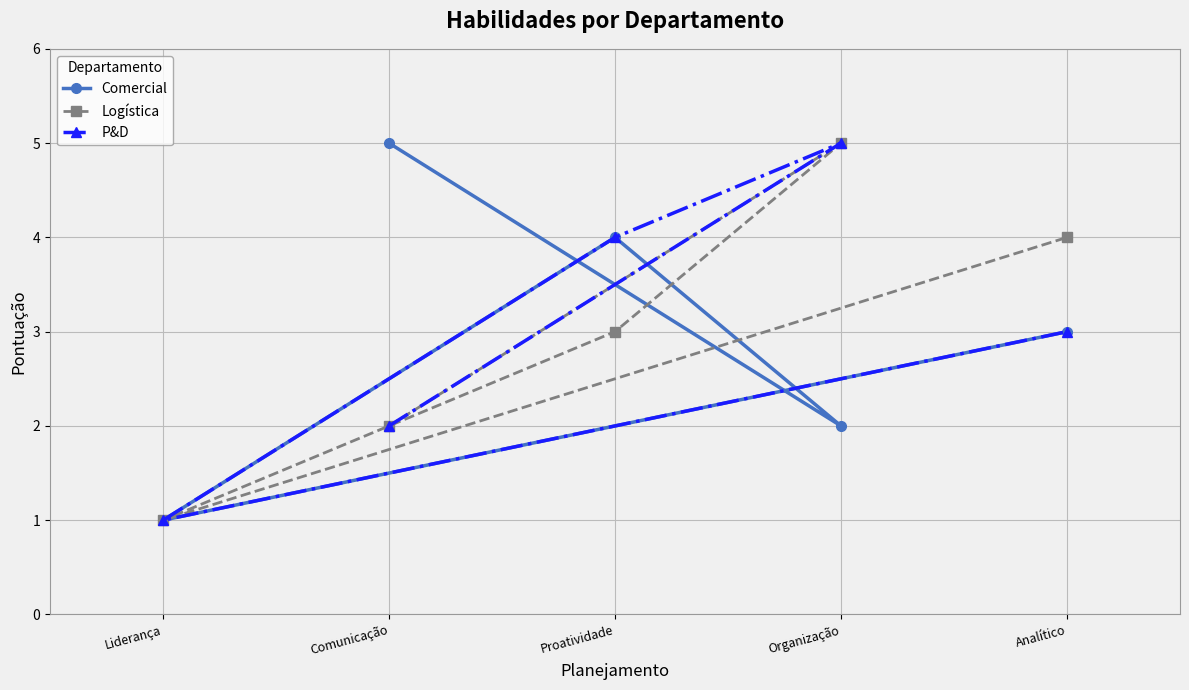

True or false: Logística and P&D intersect in this chart.

False